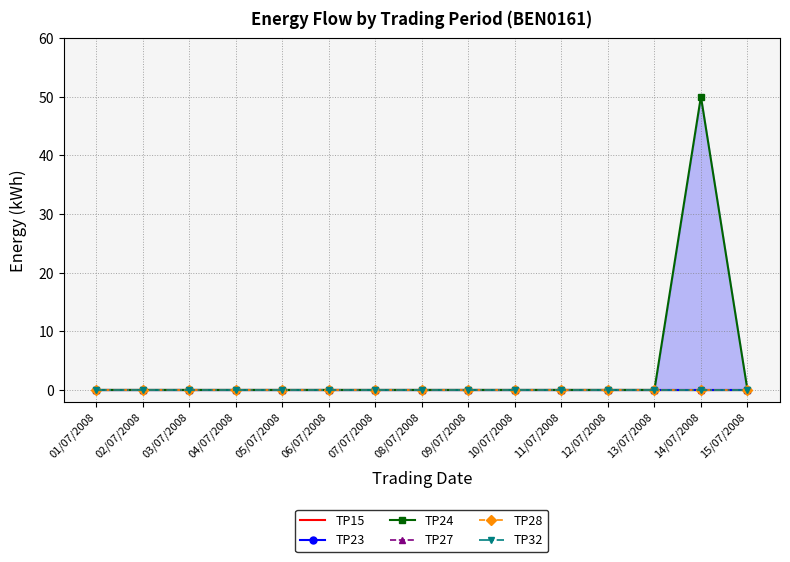

What is the maximum value shown in the chart?

50